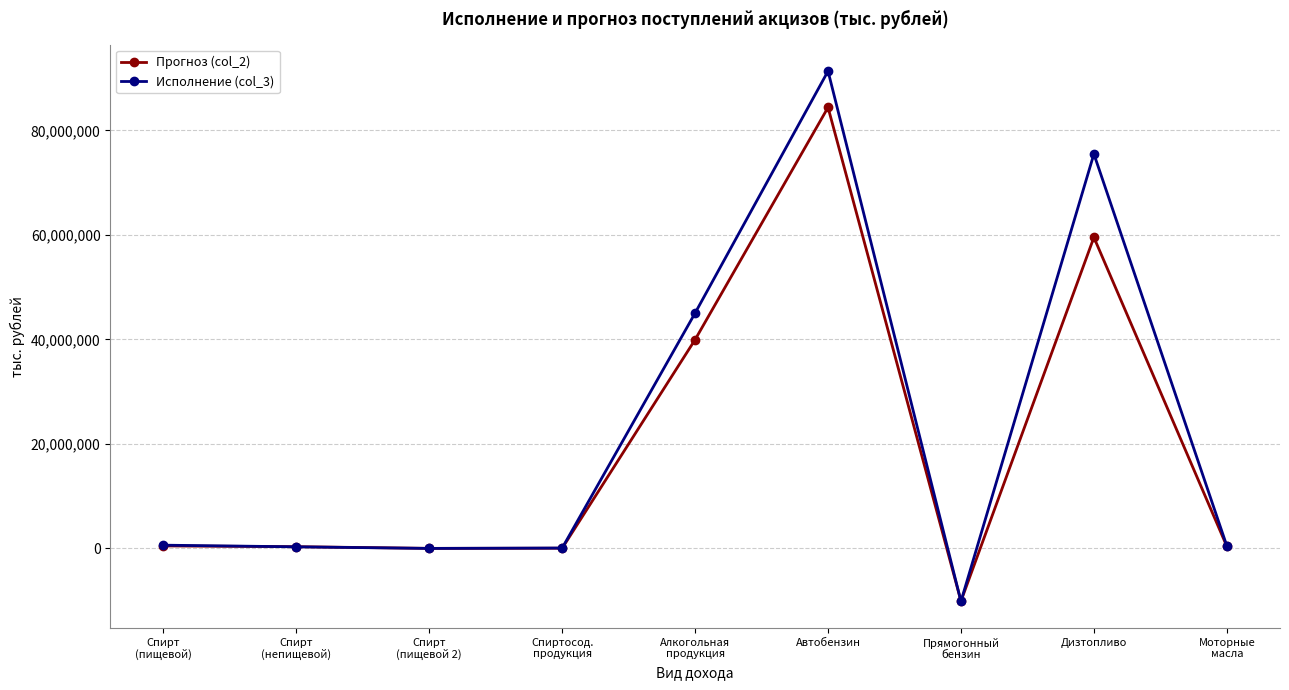

How many series are shown in this chart?

2